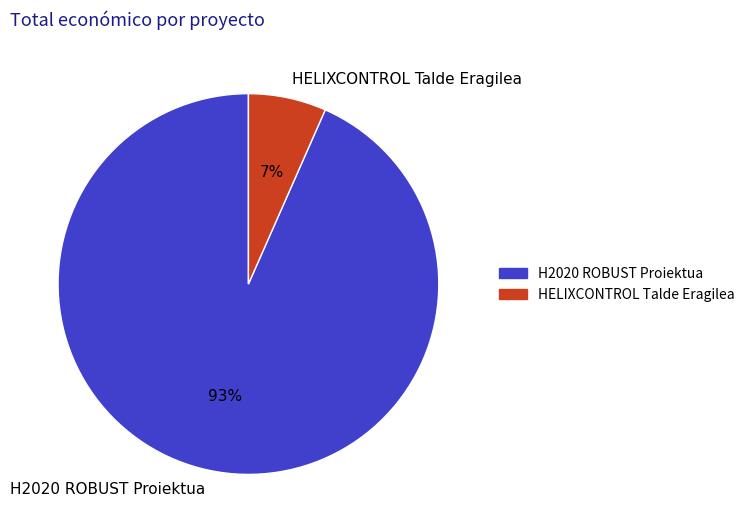

What percentage is the H2020 ROBUST Proiektua slice, to the nearest percent?

93%